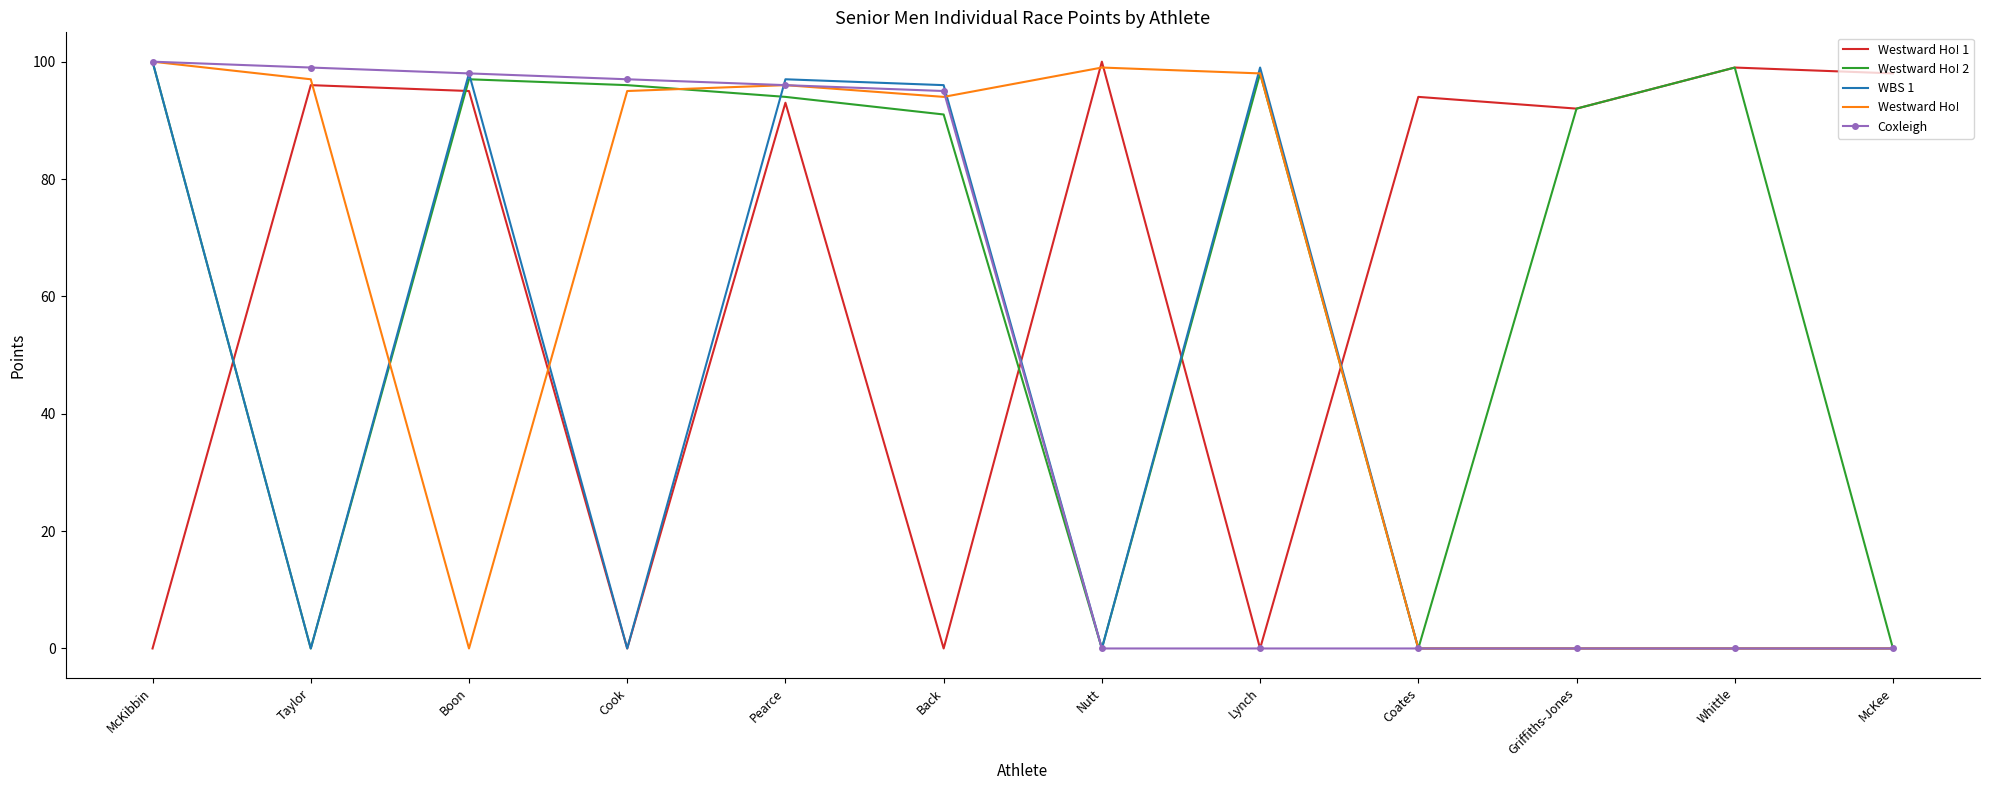

What is the sum of the WBS 1 values at Lynch and Pearce?

196